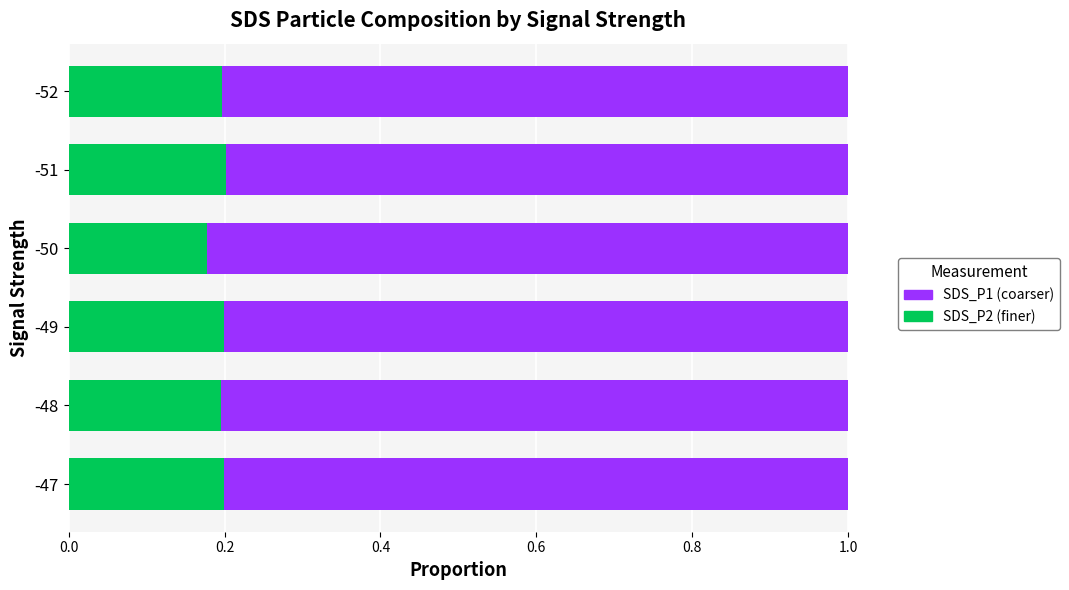

What is the sum of the SDS_P2 (finer) values at -52 and -49?

0.4